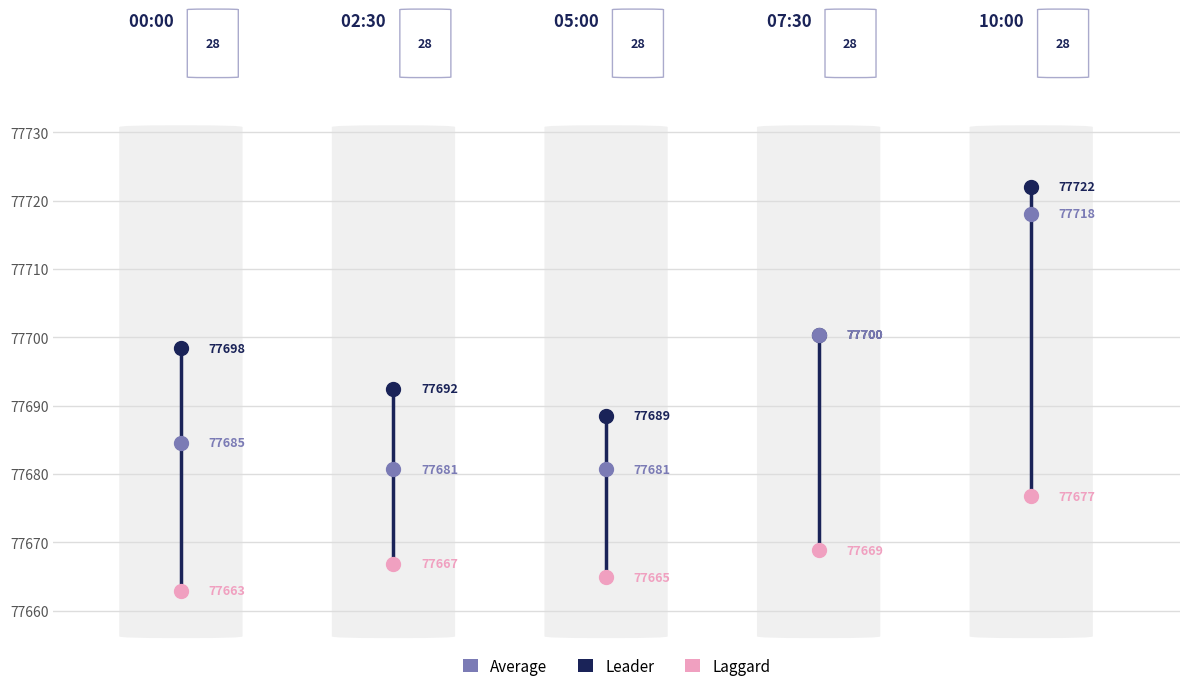

Rank the series by their maximum value, from highest to lowest.

Leader, Average, Laggard